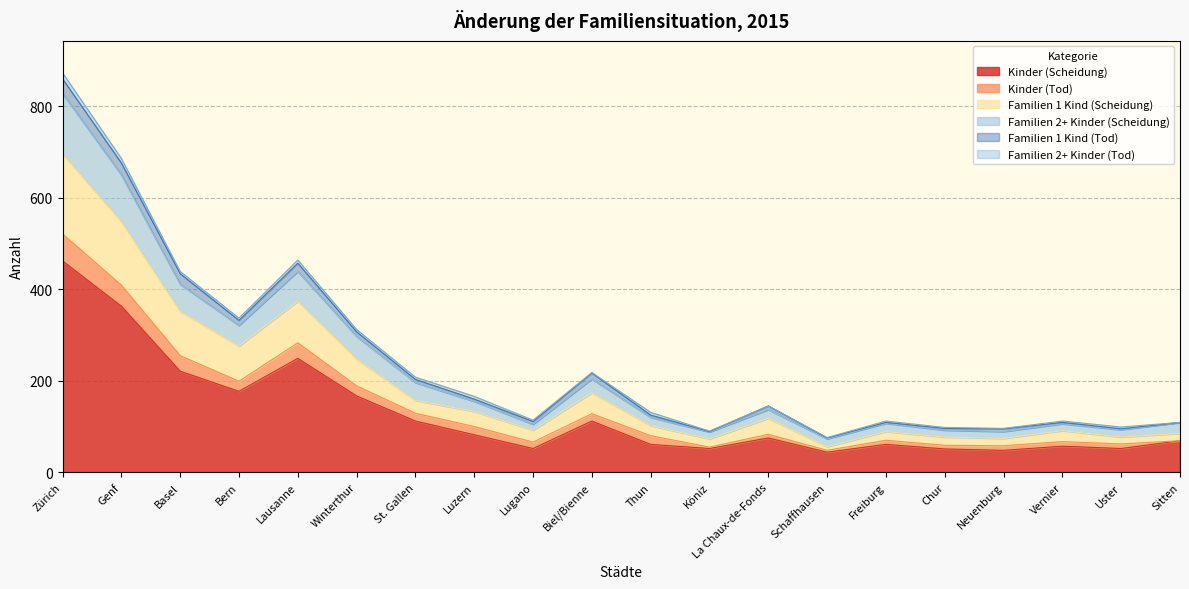

In Familien 1 Kind (Scheidung), how many points are higher than both neighbors (excluding endpoints)?

5